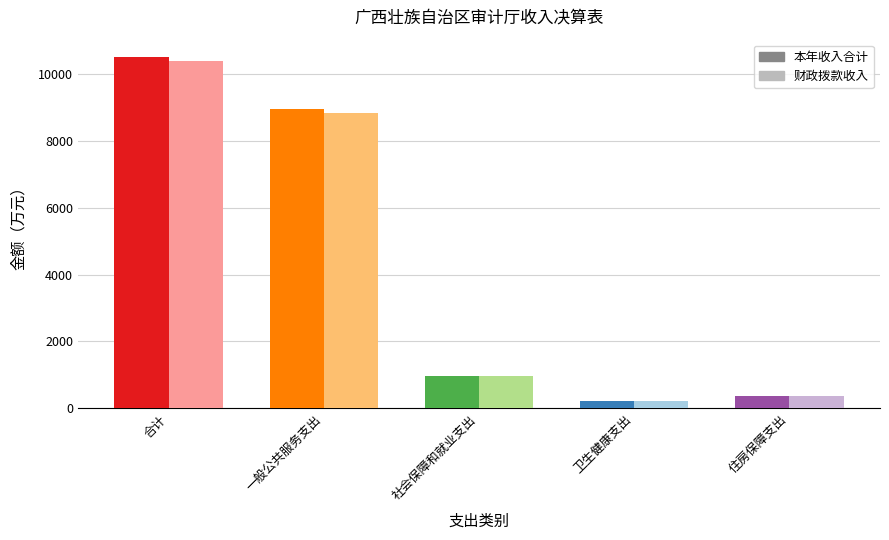

What is the label of the 3rd bar from the left?

社会保障和就业支出